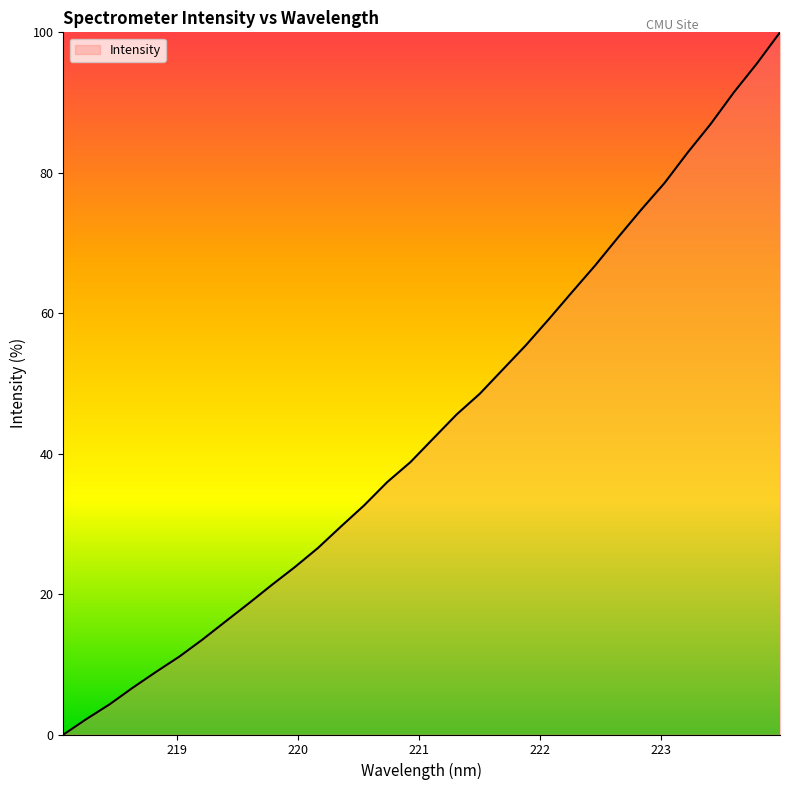

What is the difference between the maximum and minimum values?

100.0